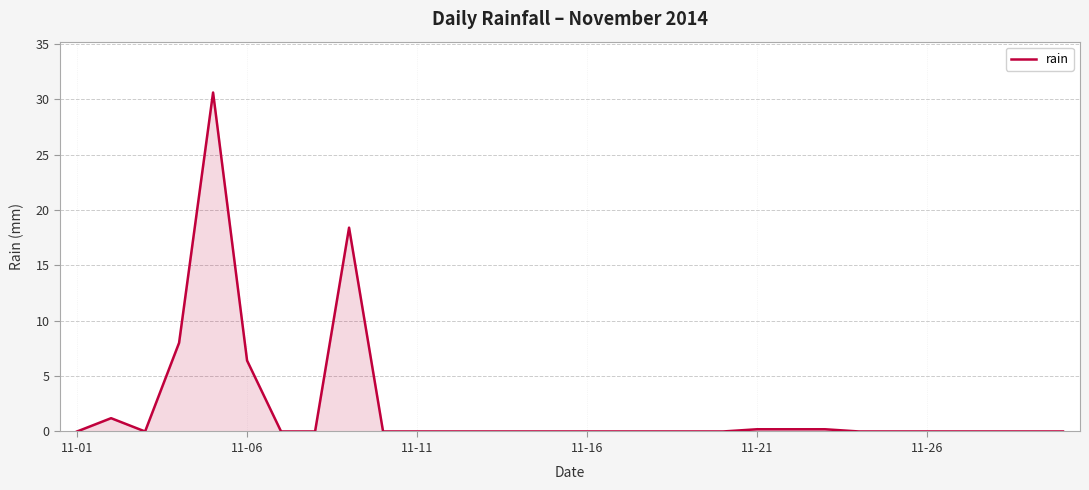

What is the difference between the maximum and minimum values?

30.6